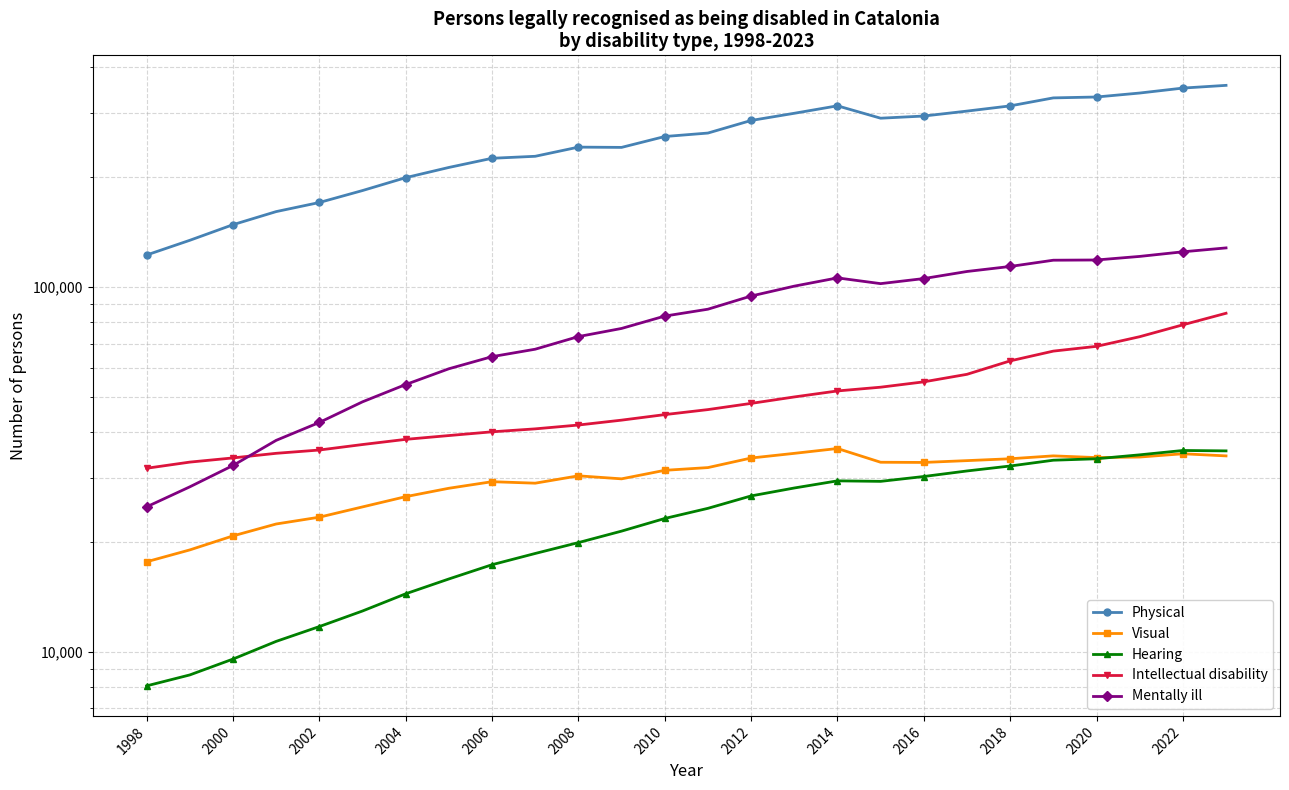

Reading left to right, transcribe all the data shown in this chart.

Physical: 122432	134338	148251	161017	170543	183907	199491	212773	225453	228310	241906	241496	258662	264376	286227	299519	313976	290360	294366	303687	313839	330088	331950	340357	351174	357262
Visual: 17655	19027	20787	22409	23393	24961	26629	28078	29268	28994	30372	29799	31446	31993	33985	35002	36090	33091	33050	33432	33826	34451	34078	34197	34910	34445
Hearing: 8065	8642	9552	10680	11727	12939	14423	15838	17329	18604	19926	21423	23203	24737	26754	28126	29424	29330	30243	31320	32315	33519	33825	34675	35643	35552
Intellectual disability: 31858	33120	34006	35011	35745	37006	38235	39164	40100	40854	41854	43166	44699	46138	47980	49975	51902	53147	54973	57647	62748	66741	68780	73093	78784	84754
Mentally ill: 24972	28333	32419	37994	42540	48458	54042	59701	64448	67548	73152	77009	83260	86953	94492	100576	105963	102185	105511	110332	113886	118471	118642	121344	124925	128040